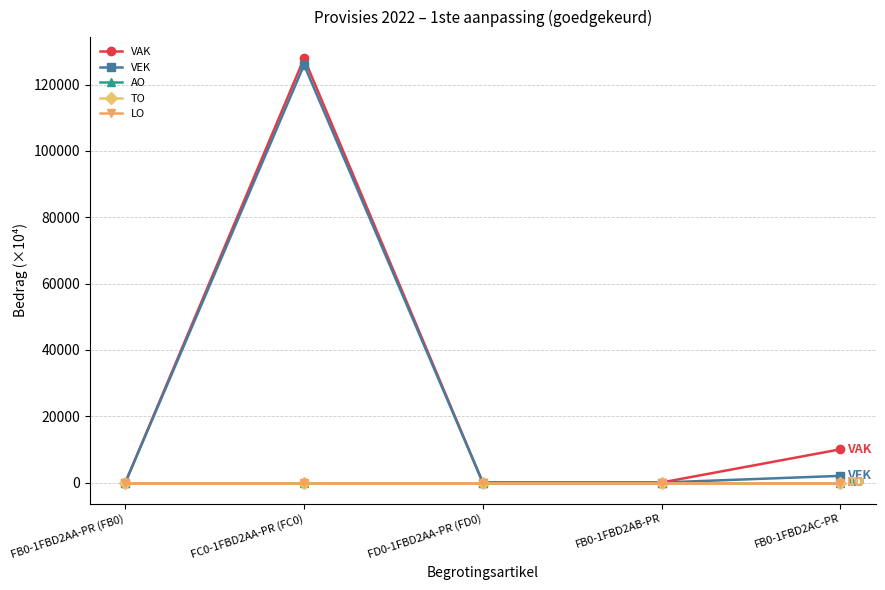

True or false: LO and AO cross at least once.

False